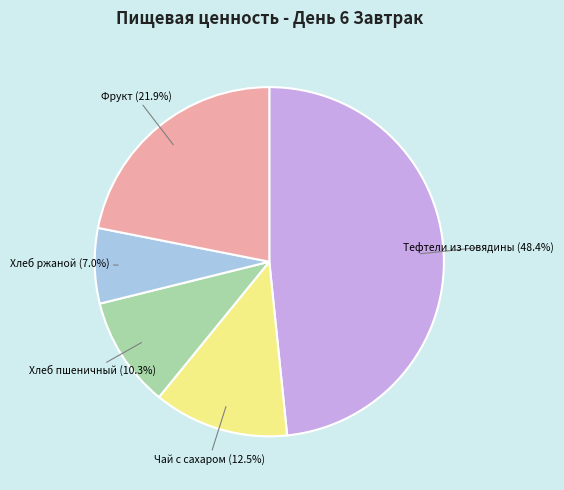

To the nearest percent, what is the average slice percentage?

20%